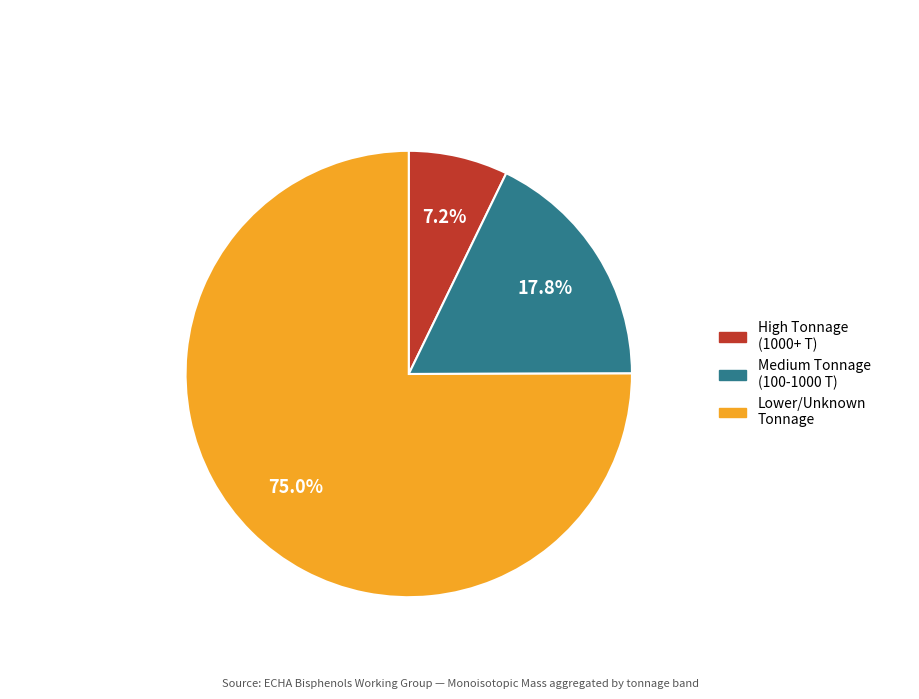

Is there any slice that represents more than half of the pie?

Yes